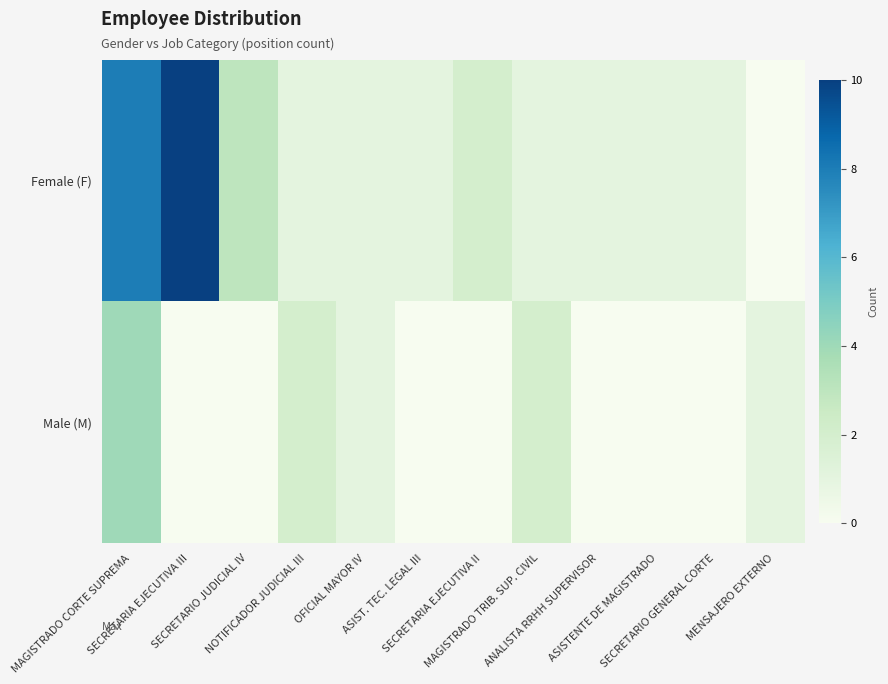

Which category has the lowest value across all series?

MENSAJERO EXTERNO